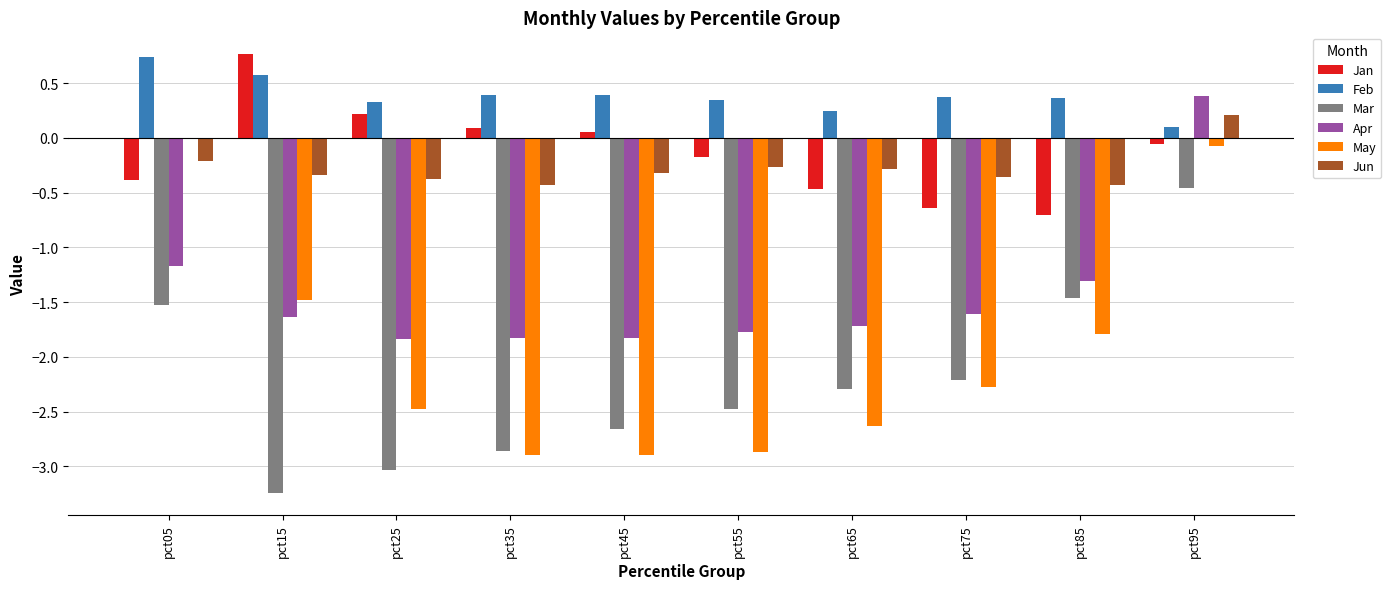

At which label does Mar reach its peak?

pct95